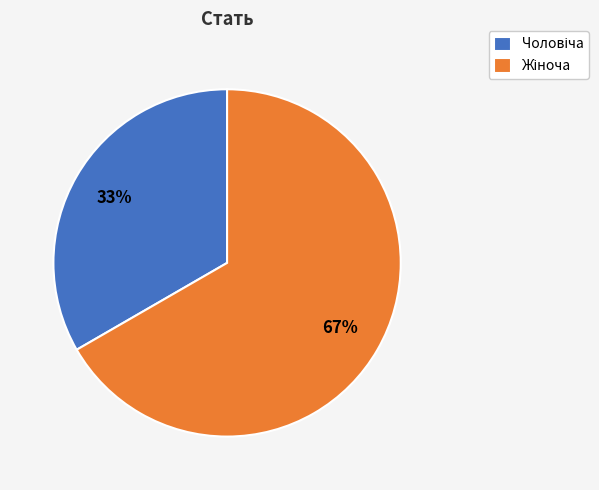

Is there a majority slice in this chart?

Yes